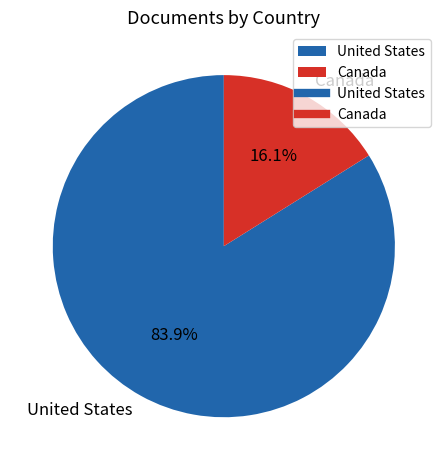

To the nearest percent, what percentage of the pie is Canada?

16%